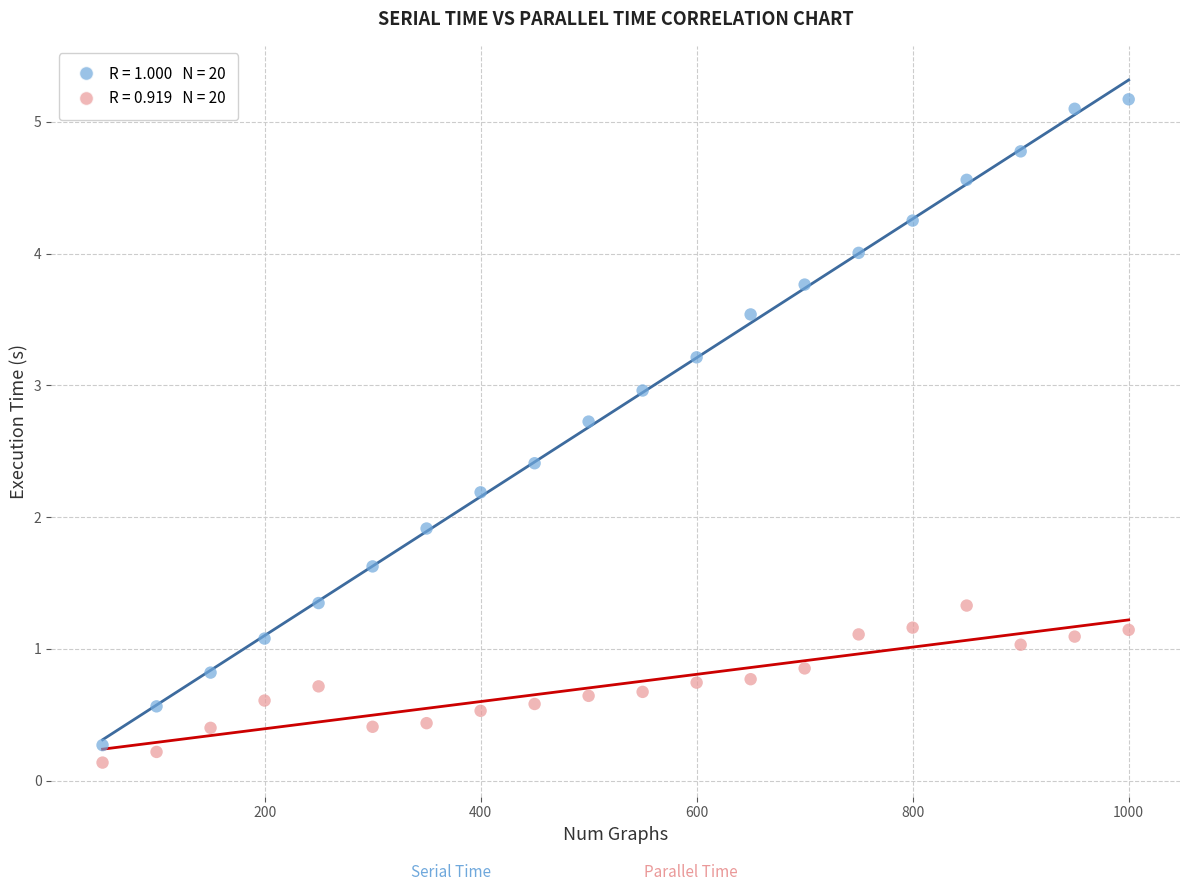

Across all data points, what is the range of Y values (max minus min)?

5.0